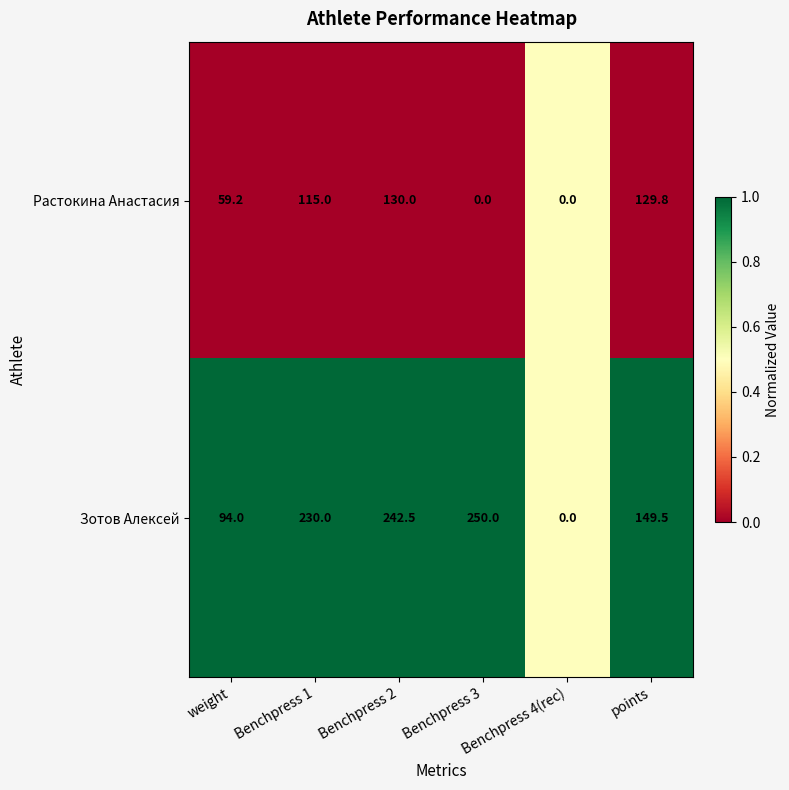

Between Benchpress 1 and Benchpress 3, which series saw the biggest shift?

Растокина Анастасия